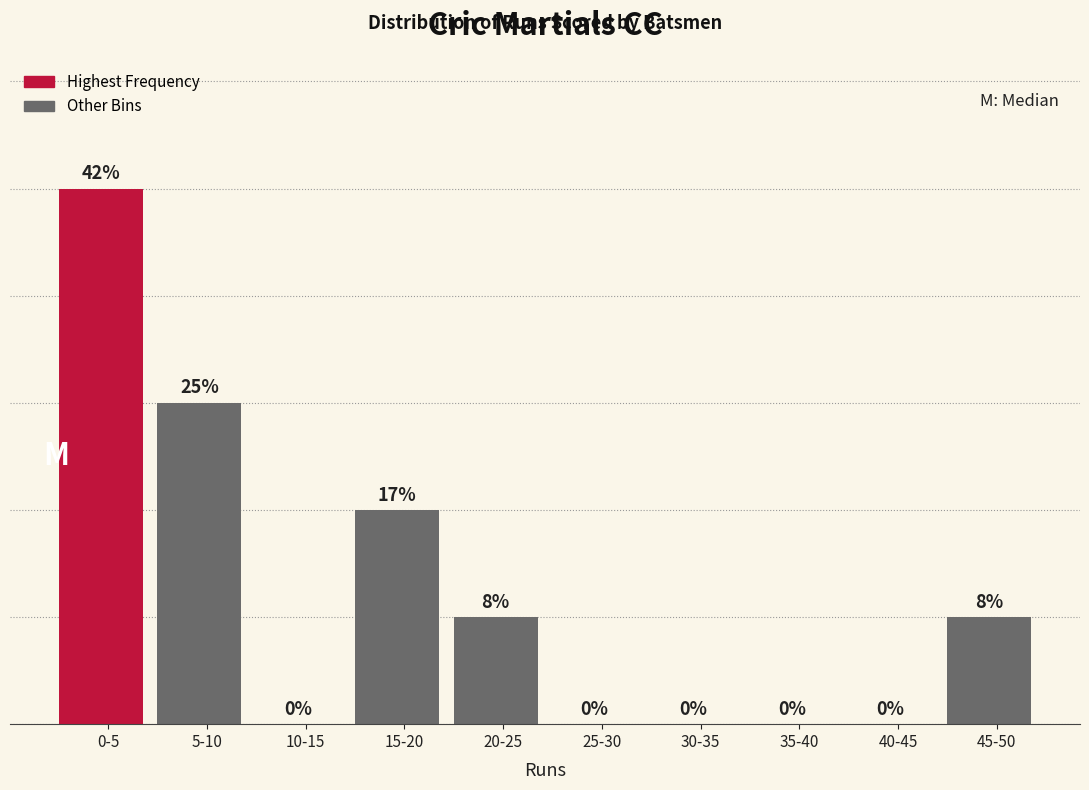

Which has a higher value, 25-30 or 15-20?

15-20